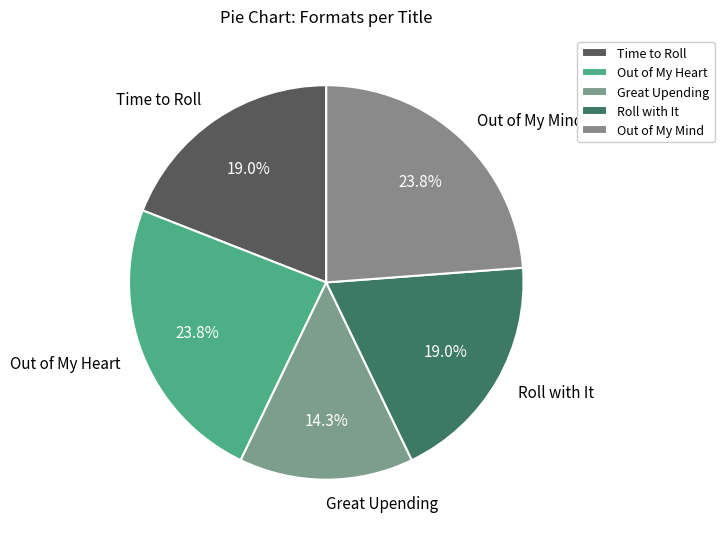

What portion of the pie excludes Out of My Heart?

76.2%